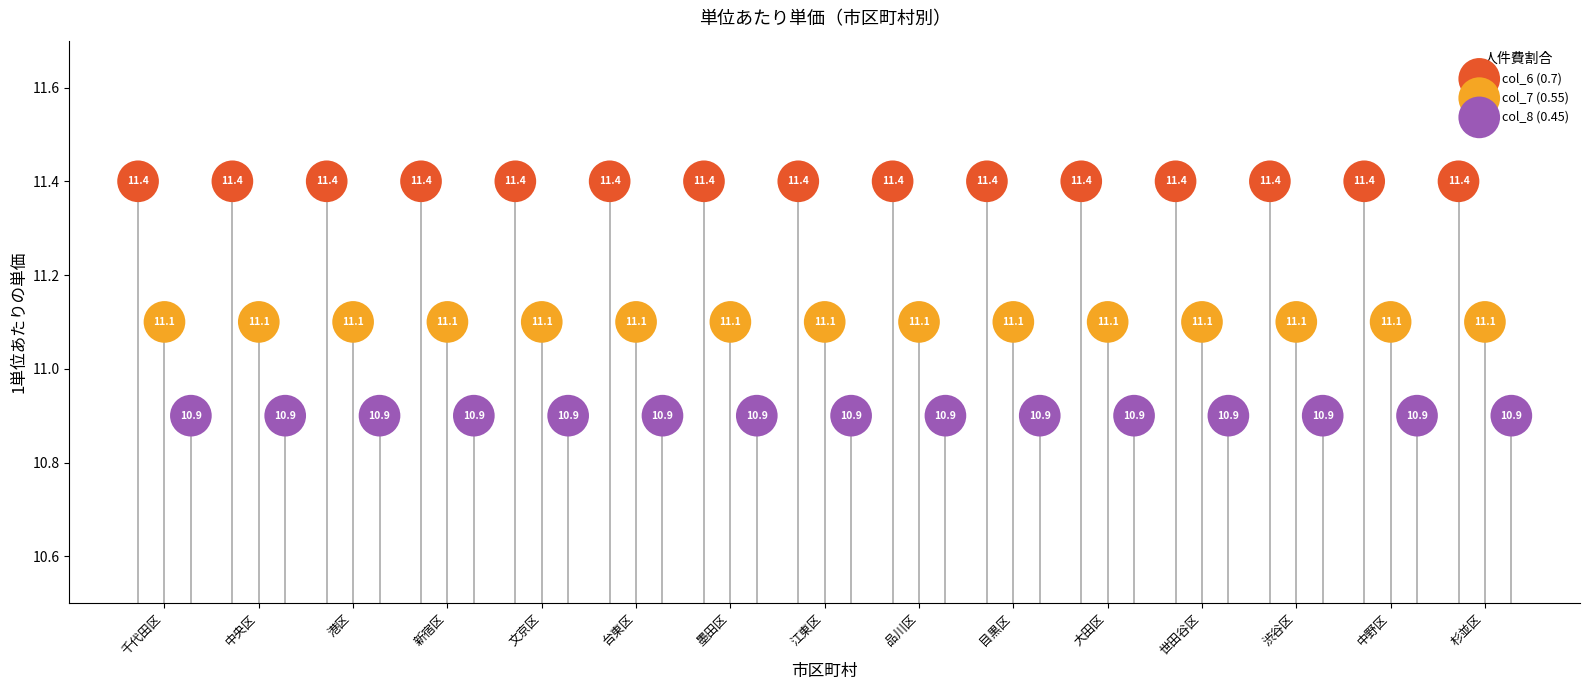

Which series reaches the minimum Y coordinate?

col_8 (0.45)